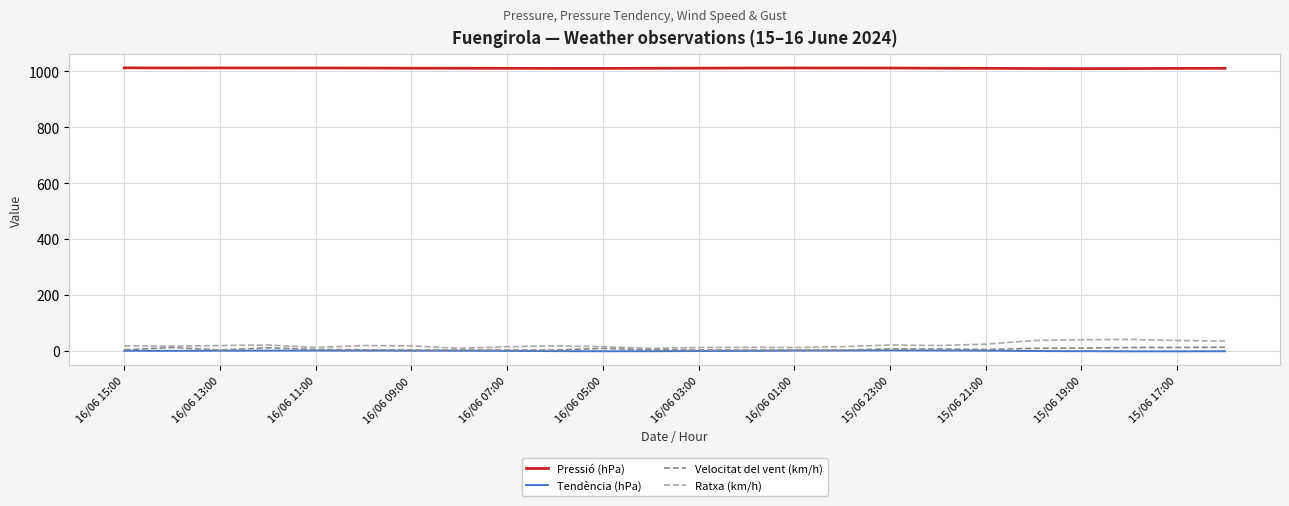

What is the maximum value for Ratxa (km/h)?

41.0